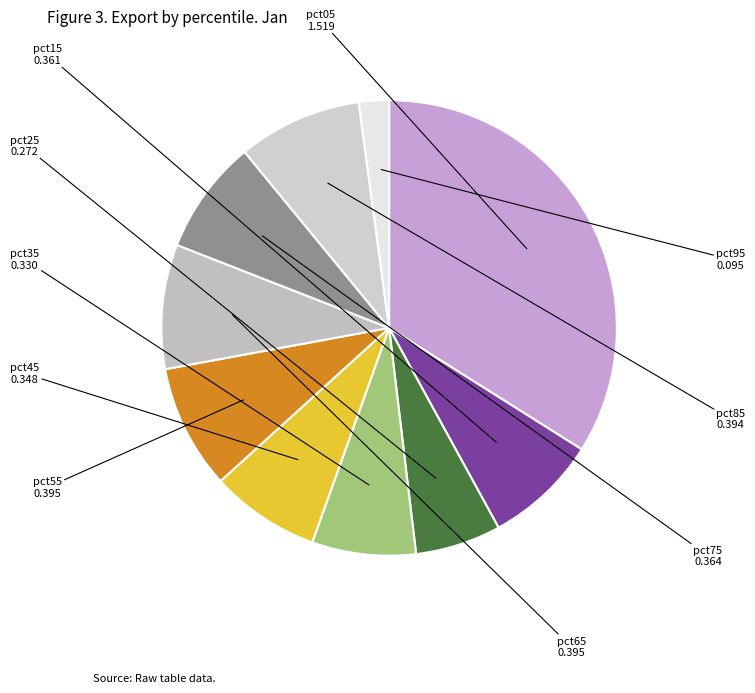

Between pct45 and pct25, which is larger?

pct45